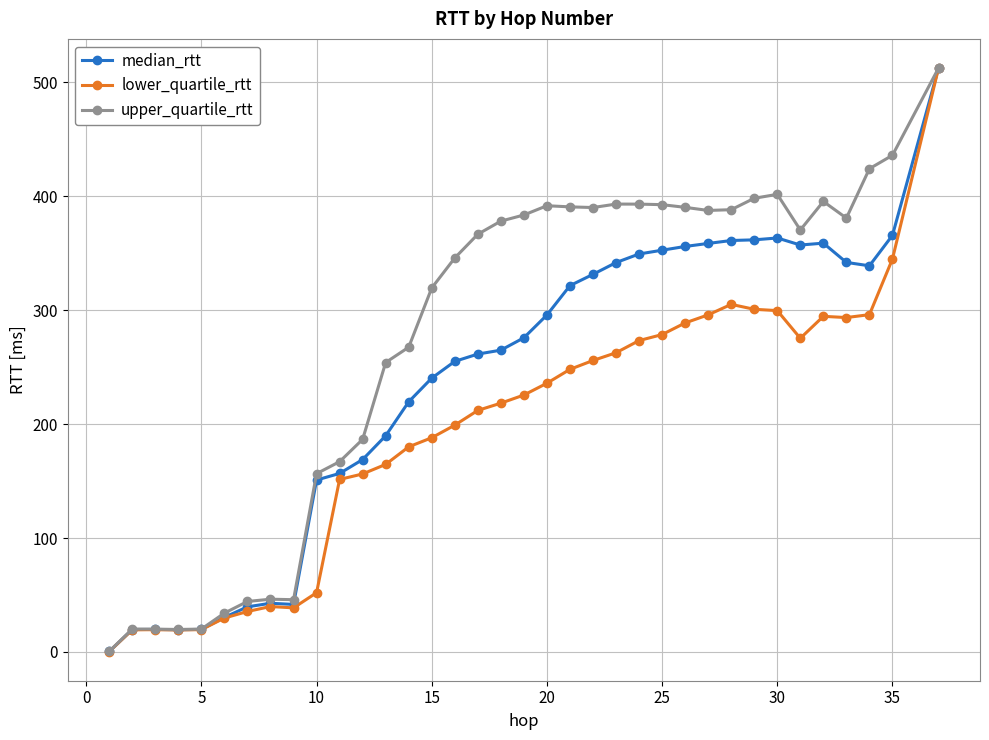

Rank the series by their average value, from highest to lowest.

upper_quartile_rtt, median_rtt, lower_quartile_rtt